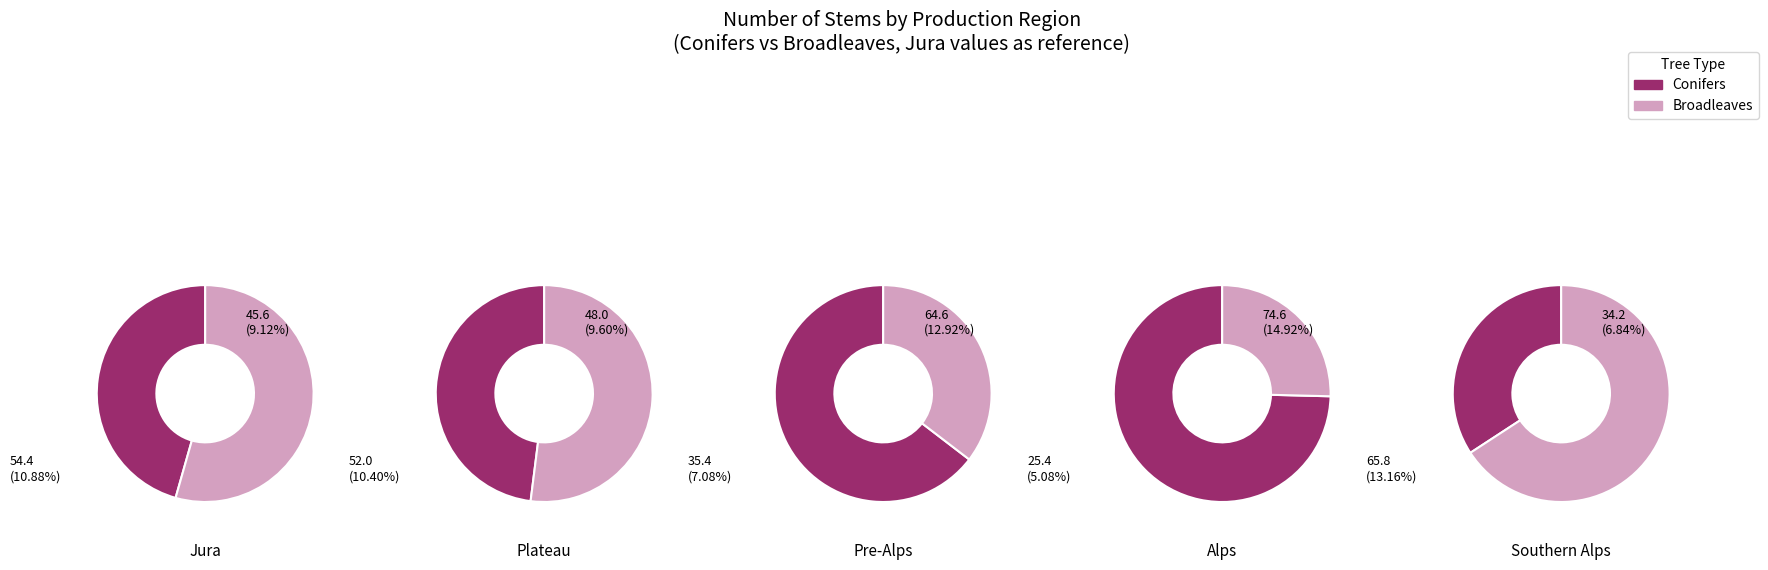

Rank the series by their maximum value, from lowest to highest.

conifers, broadleaves